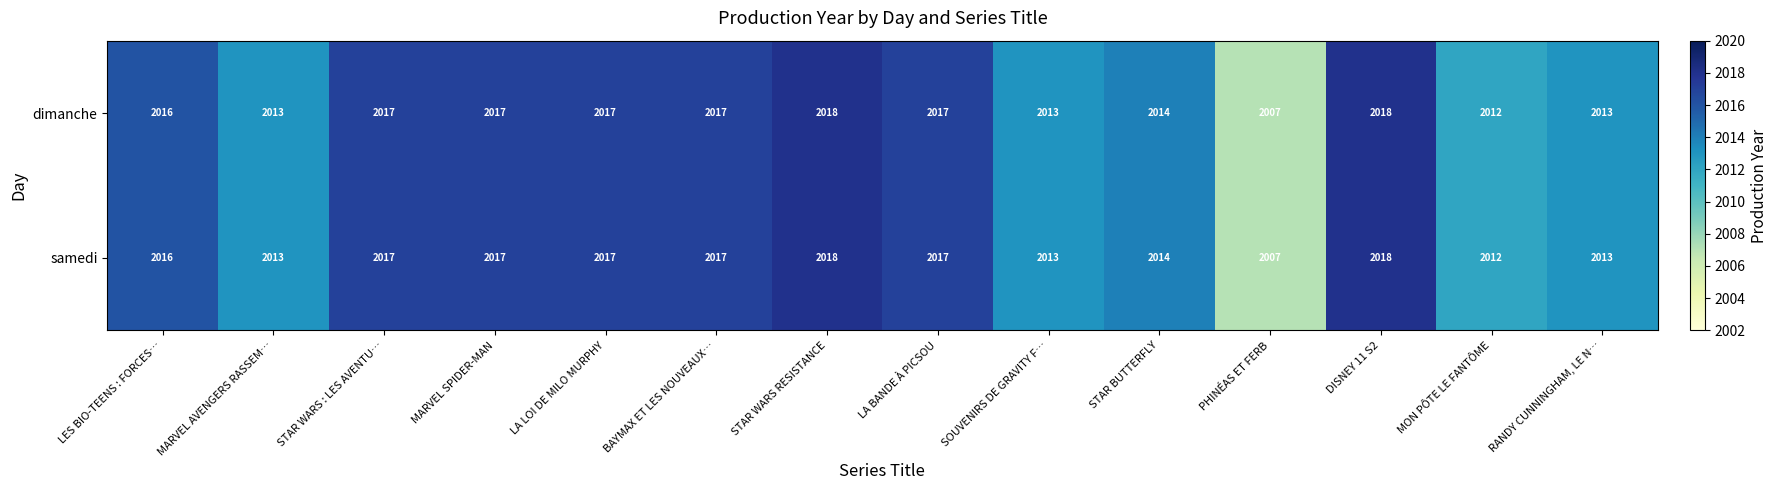

Is the value of samedi at STAR BUTTERFLY greater than the value of dimanche at BAYMAX ET LES NOUVEAUX…?

No